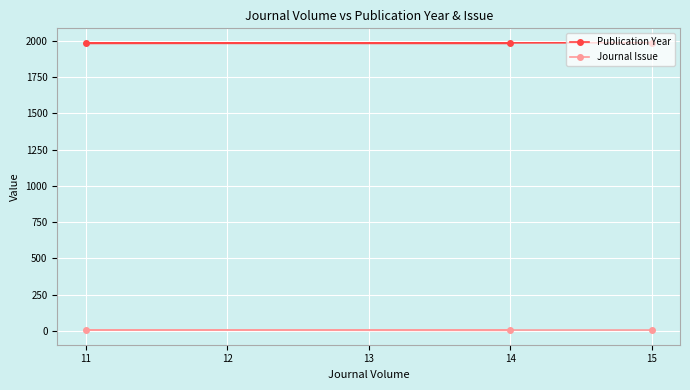

What is the difference between the maximum and minimum values in the Journal Issue series?

2